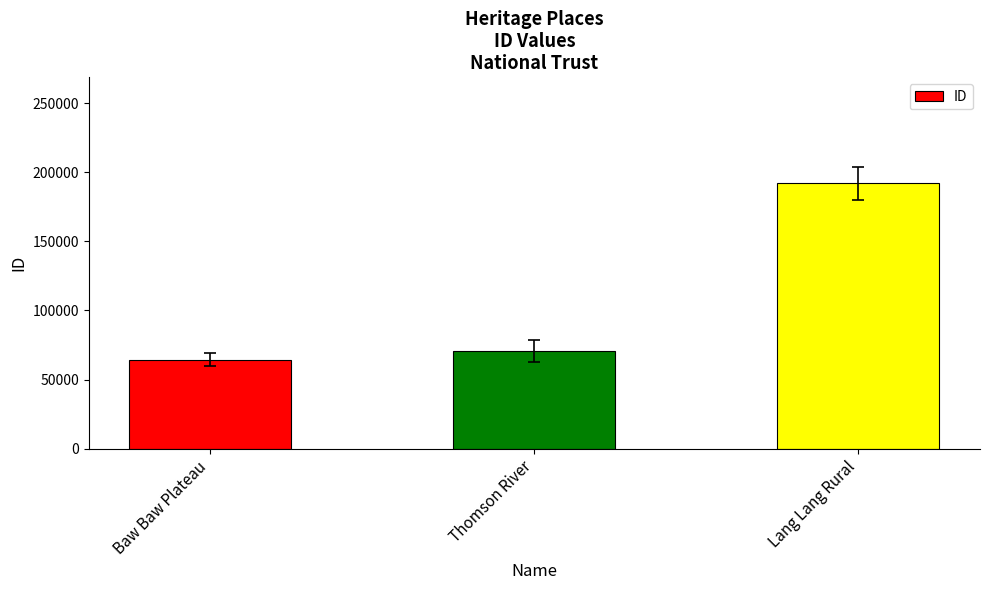

What is the label of the 2nd bar from the right?

Thomson River